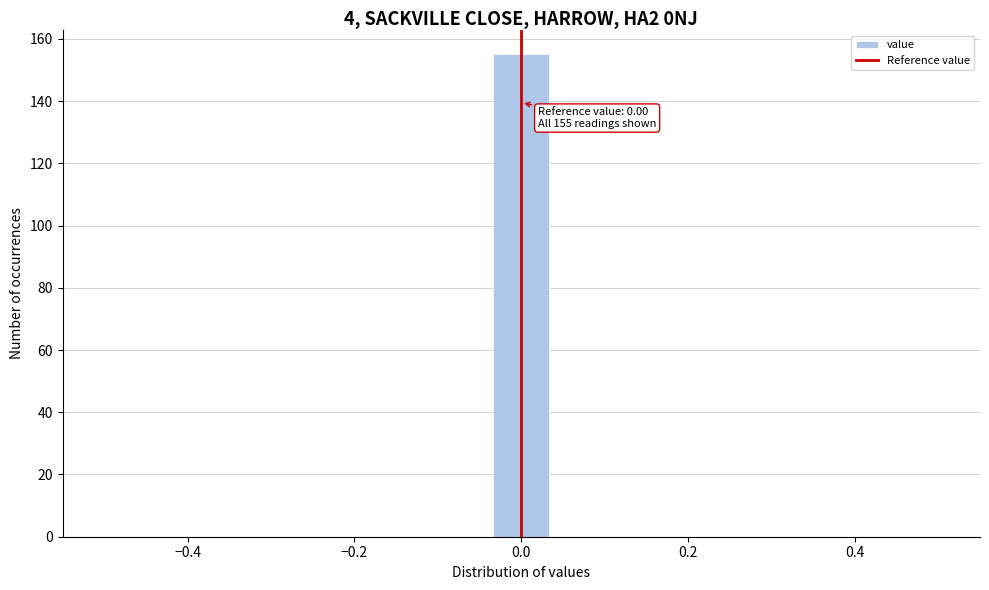

Read against the x-axis, roughly where is the centre of the tallest bar?

0.00